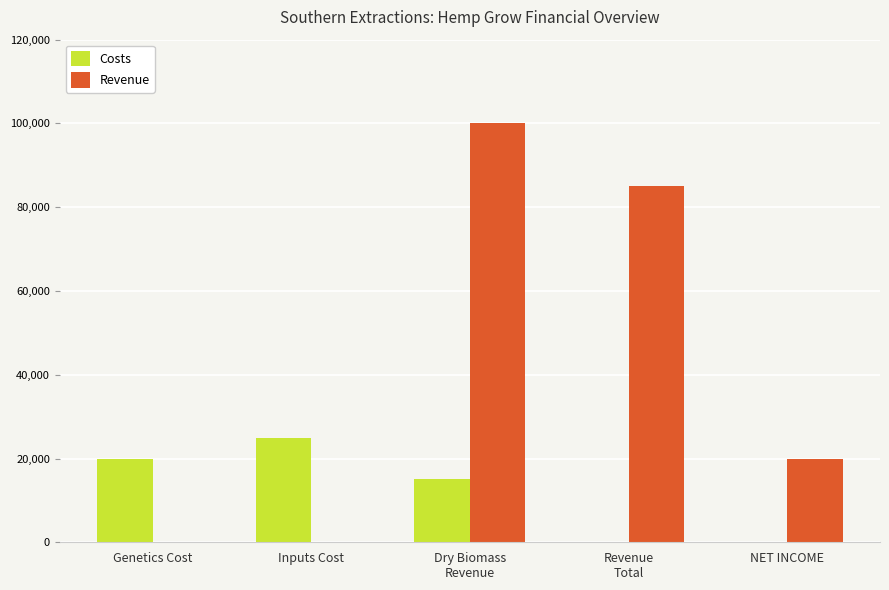

What is the total value across all series at NET INCOME?

20000